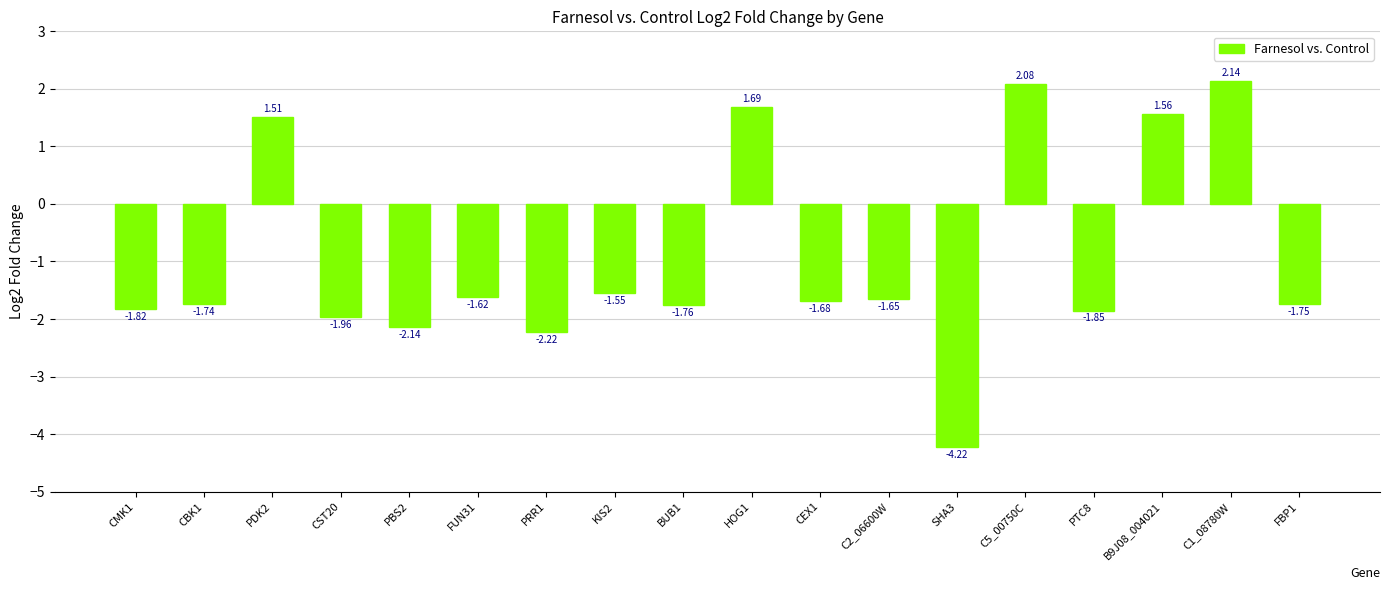

Where is the data nearest to the value -1?

KIS2